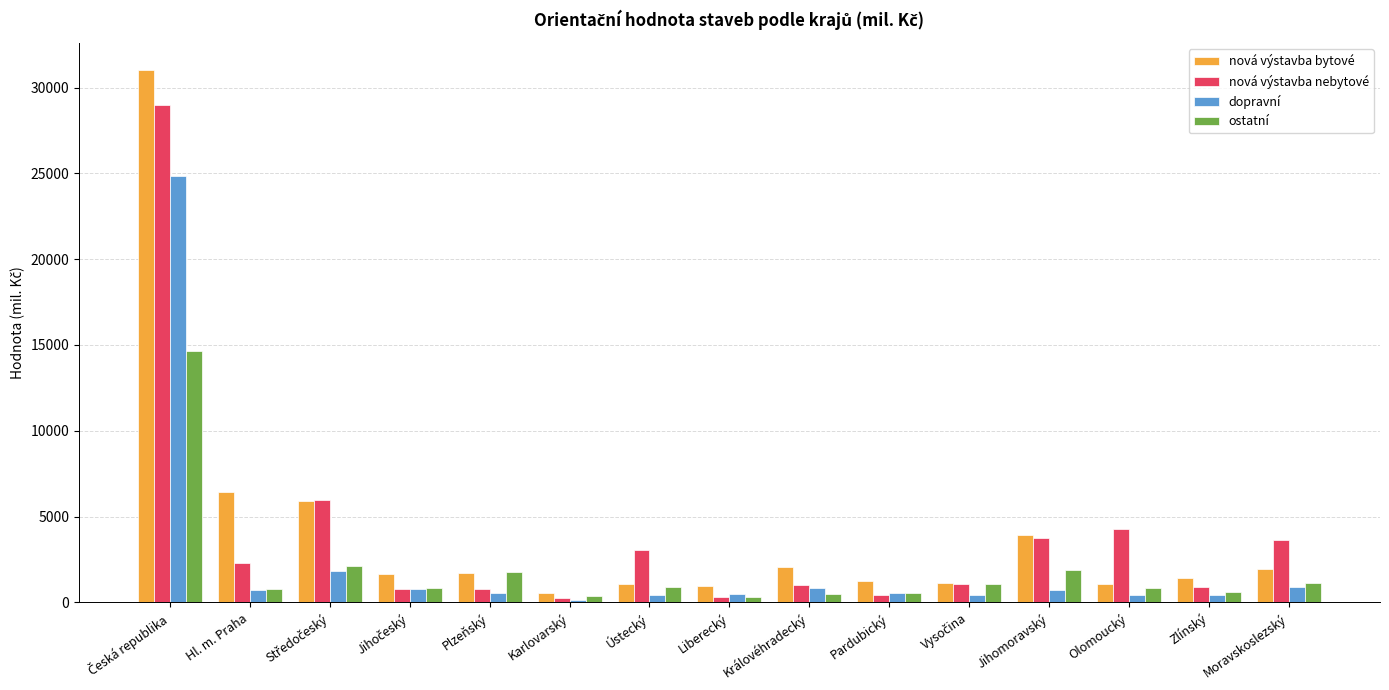

What is the smallest value displayed?

165